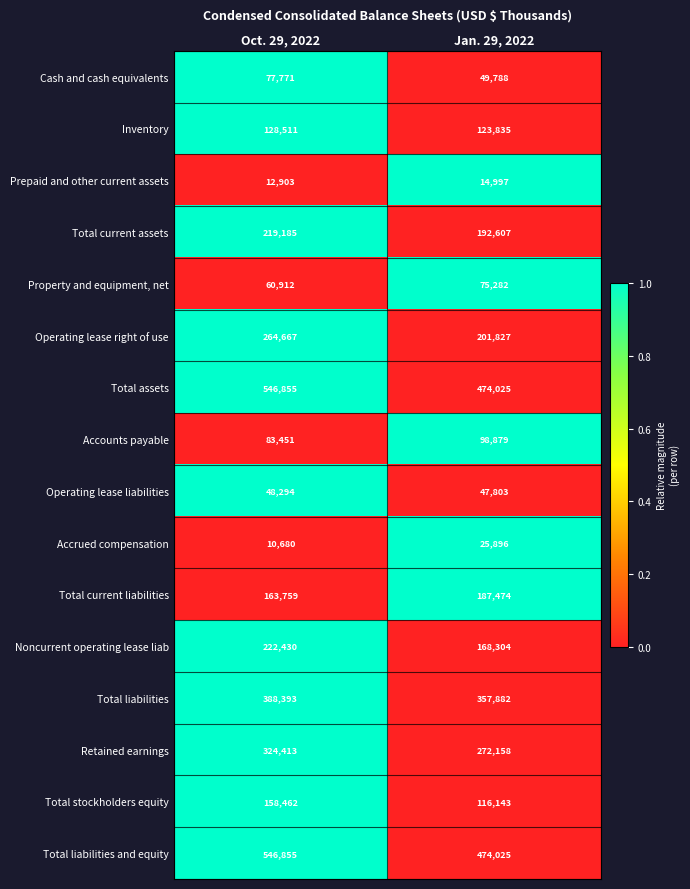

The value of Operating lease right of use at Jan. 29, 2022 is 201827. True or false?

True